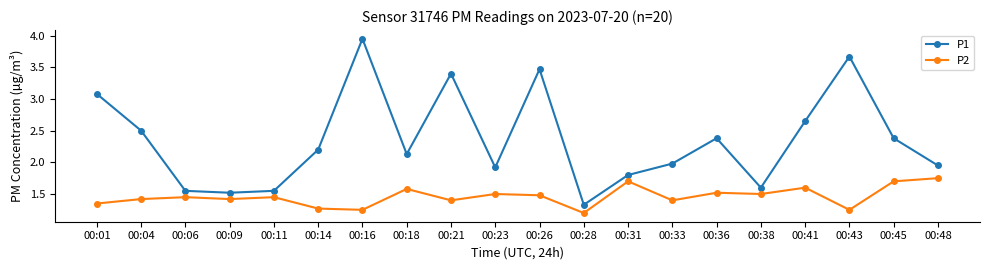

What is the sum of the P2 values at 00:04 and 00:33?

2.8